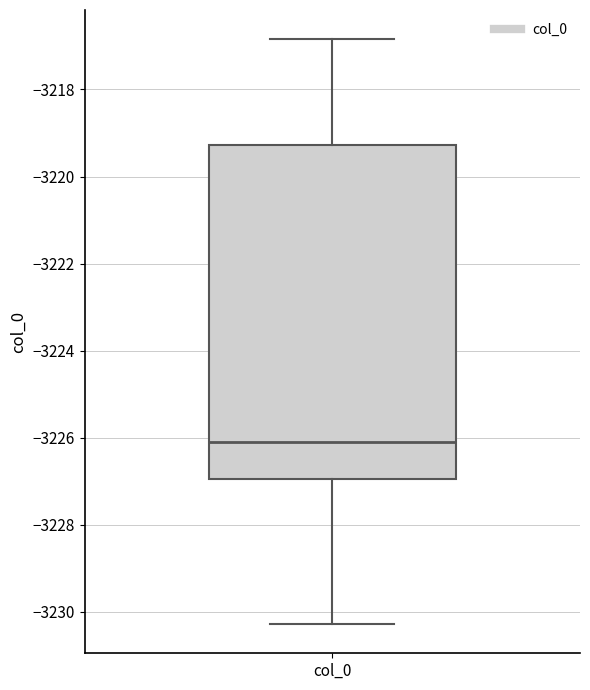

Transcribe this box plot: give where the median line is, the range the box spans, and where the two whiskers end, as read against the y-axis. The values are not printed on the chart, so give them approximately, as read against the axis.

median -3226.0, box -3227.0 to -3219.2, whiskers -3230.2 to -3216.8